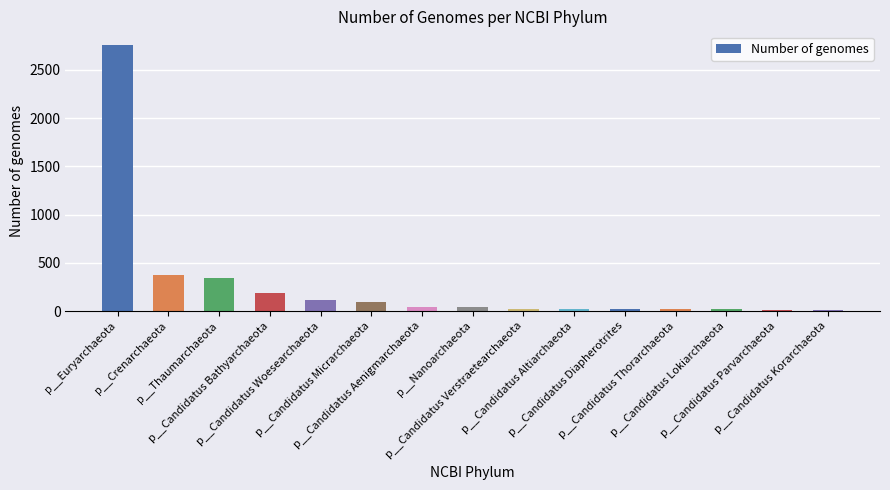

What is the label of the 11th bar from the right?

p__Candidatus Woesearchaeota